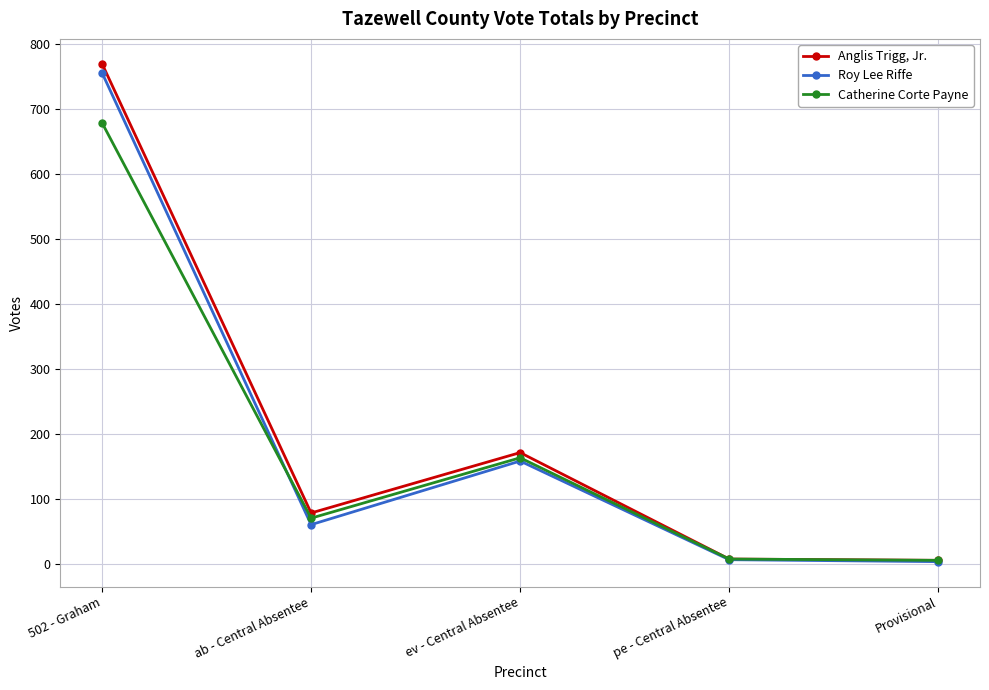

What is the highest value of the Roy Lee Riffe series?

756